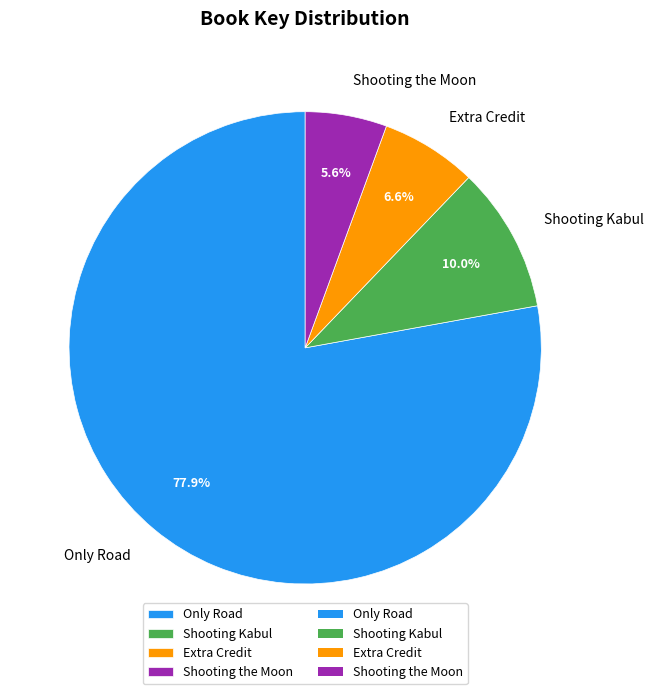

True or false: Extra Credit accounts for 7% of the total.

True